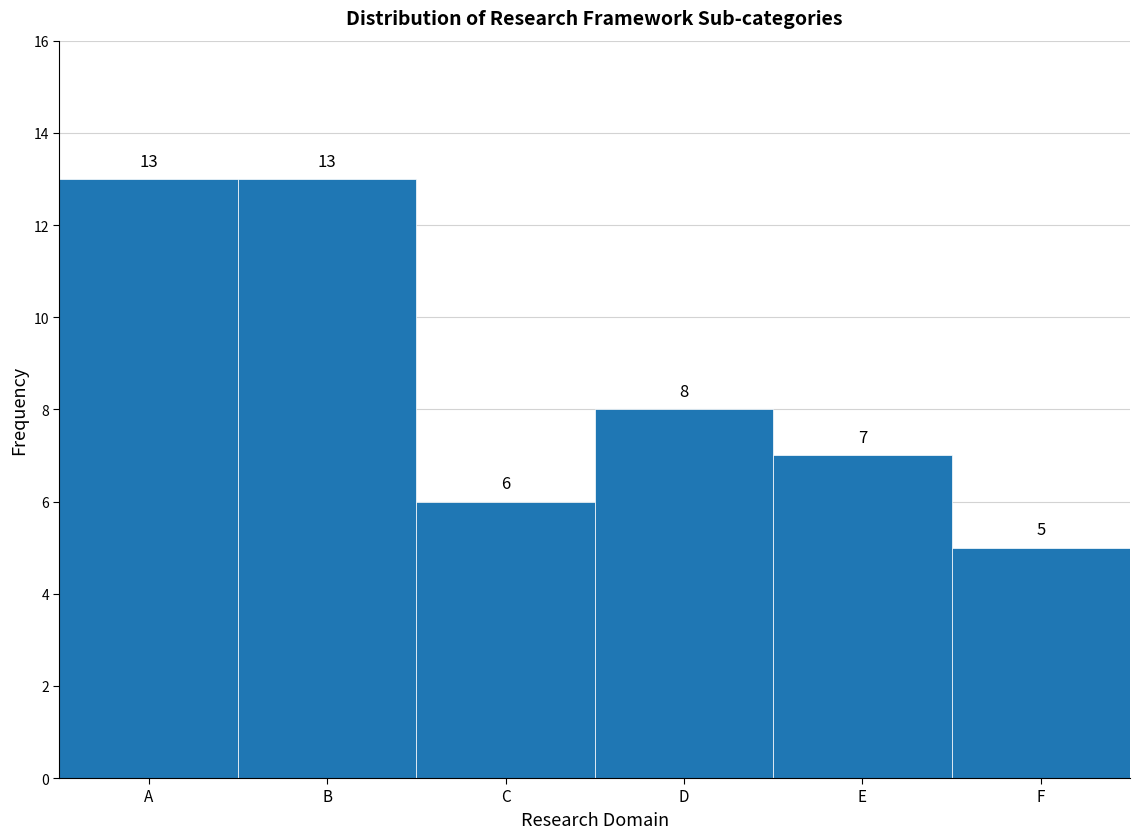

Reading left to right, extract all data points from this chart.

13	13	6	8	7	5